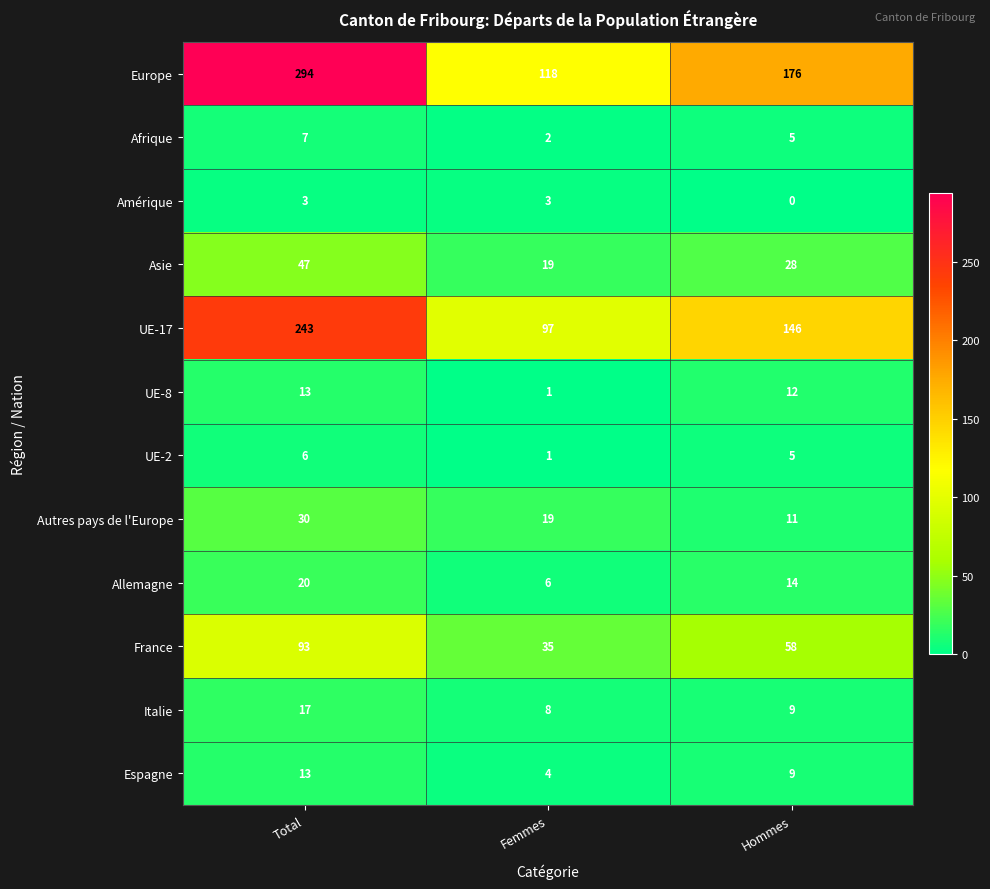

Is the value of Asie at Hommes greater than the value of Allemagne at Total?

Yes